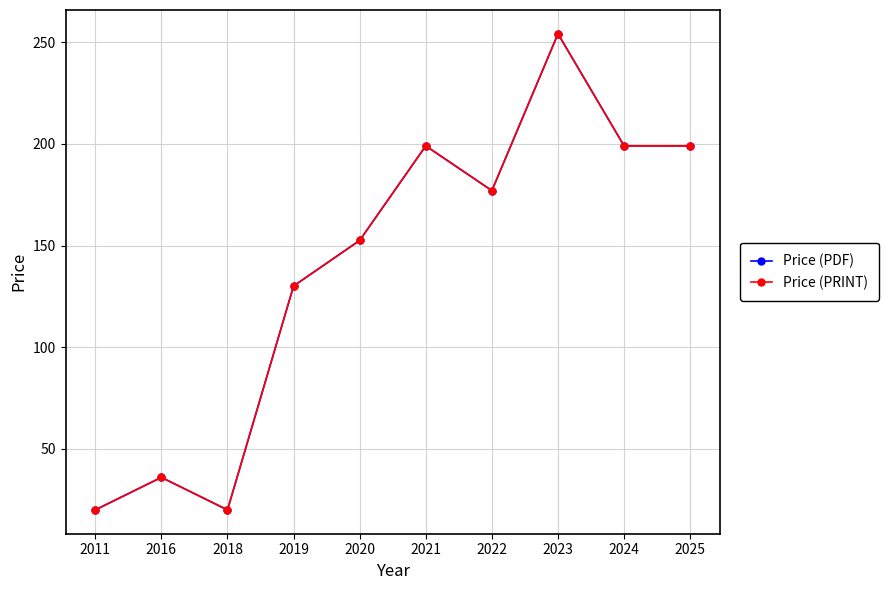

What is the value of the Price (PRINT) point at the 1st from the left?

20.0